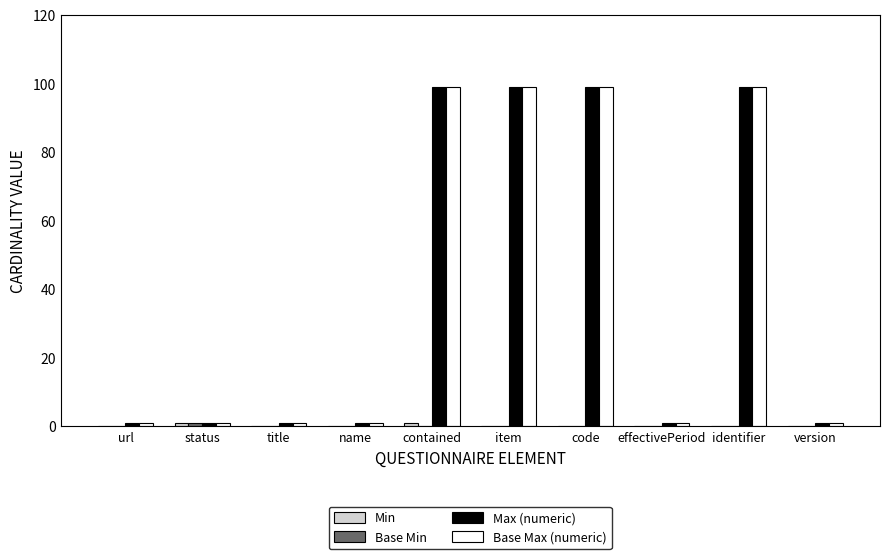

What is the maximum value for Base Max (numeric)?

99